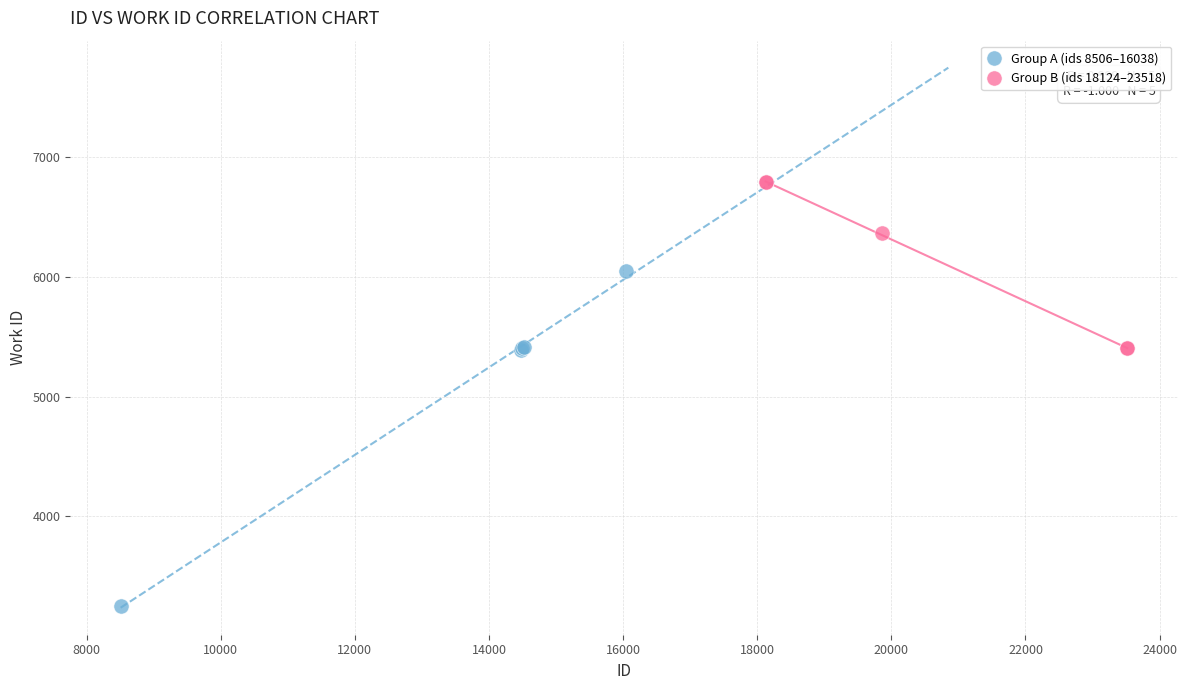

Which series contains the lowest Y value?

Group A (ids 8506–16038)